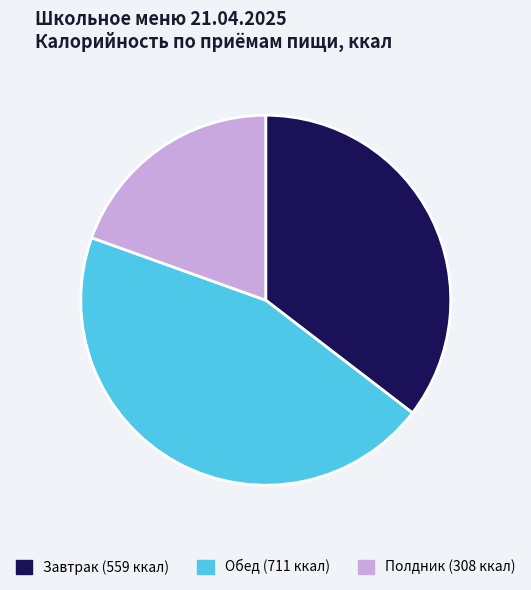

Count the number of slices in the pie.

3